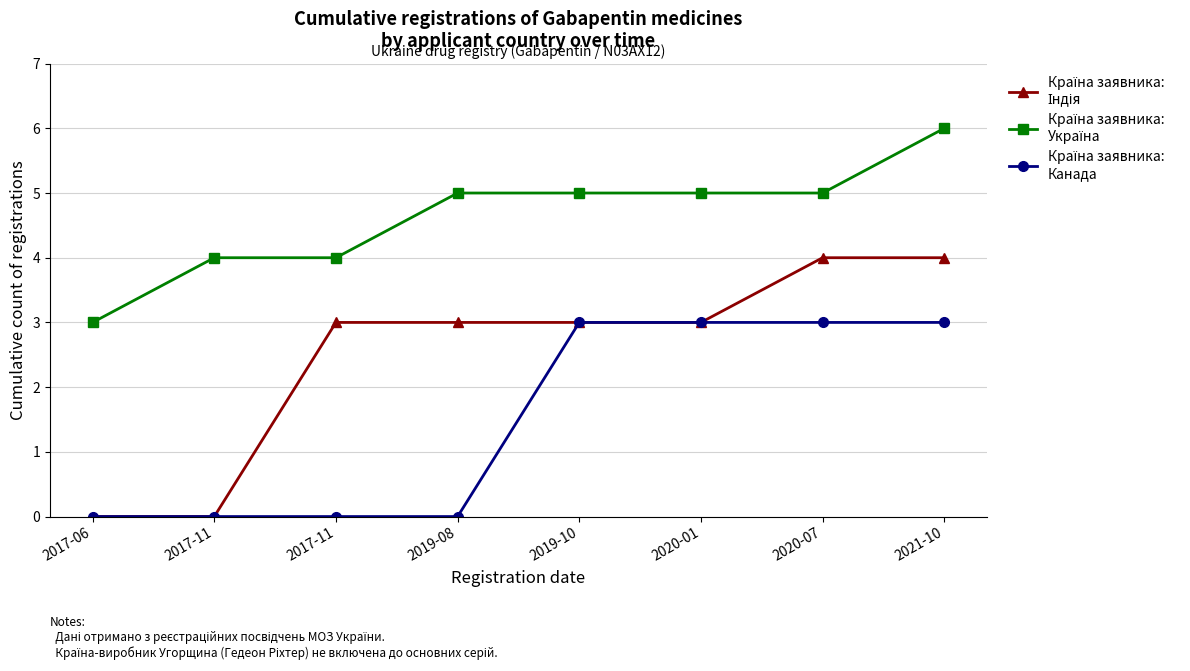

The Країна заявника:
Індія series shows 0 at 2017-06. True or false?

True